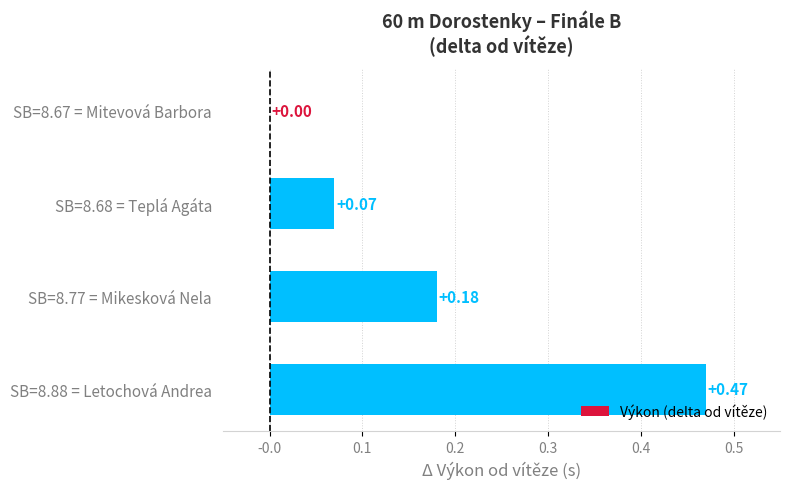

What is the sum of all values?

0.7